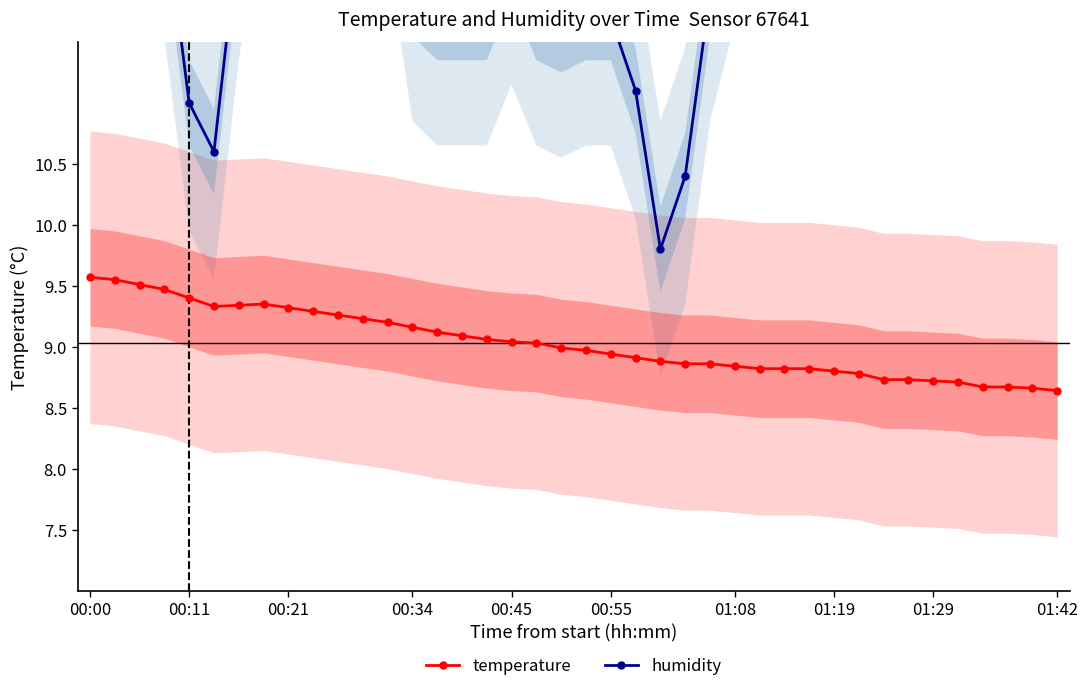

Which series has the largest total across all categories?

humidity